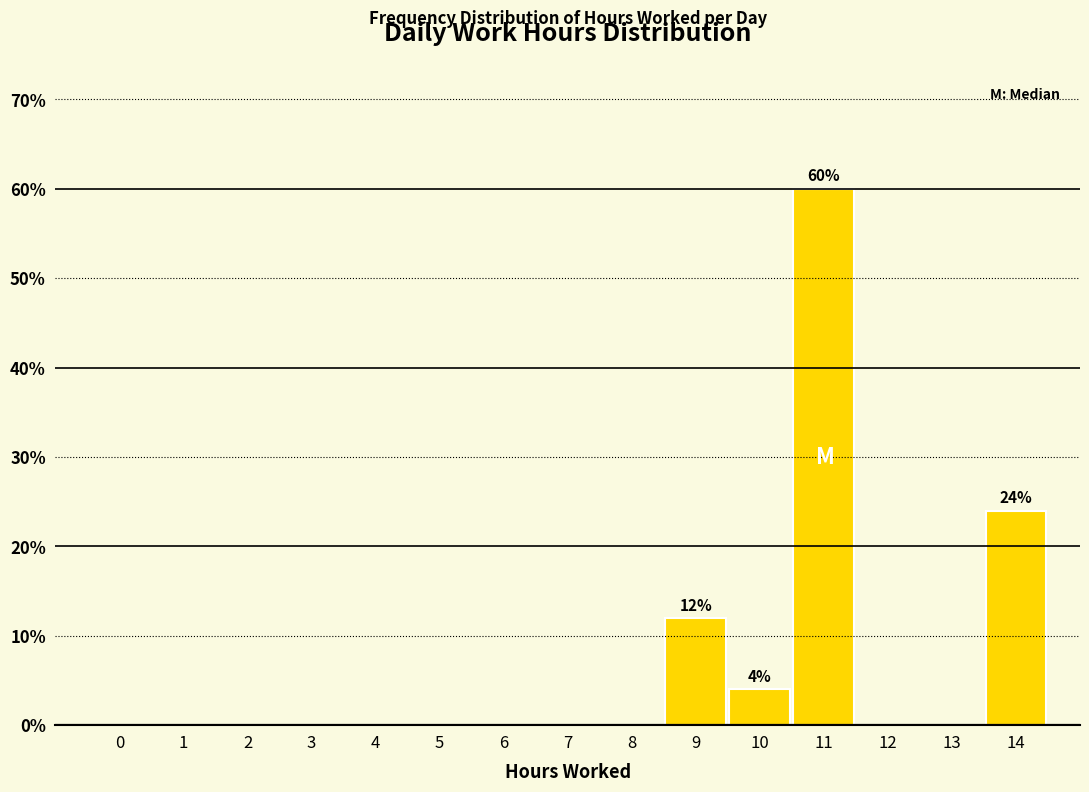

Reading left to right, list all the values displayed in this chart.

0=0	1=0	2=0	3=0	4=0	5=0	6=0	7=0	8=0	9=12	10=4	11=60	12=0	13=0	14=24